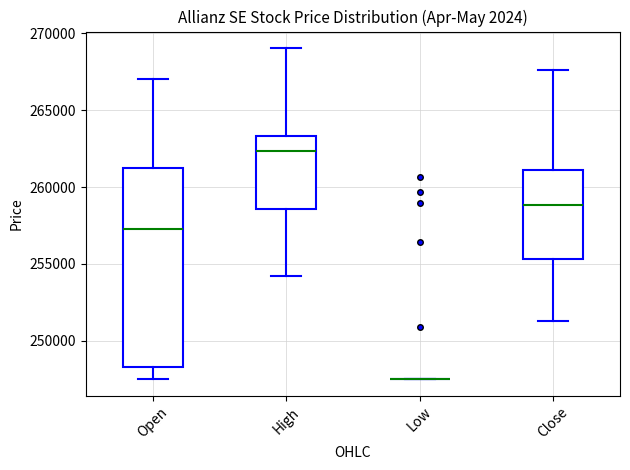

Reading left to right, transcribe this box plot: for each box, give where its median line is, the range the box spans, and where its two whiskers end, as read against the y-axis. The values are not printed on the chart, so give them approximately, as read against the axis.

Open: median 257500, box 248500 to 261500, whiskers 247500 to 267000
High: median 262500, box 258500 to 263500, whiskers 254000 to 269000
Low: box collapsed to a line at 247500, whiskers 247500 to 247500
Close: median 259000, box 255500 to 261000, whiskers 251500 to 267500